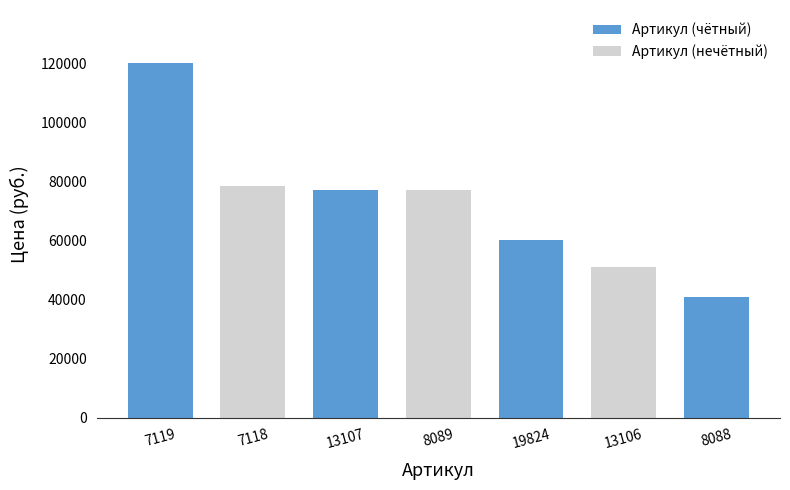

Reading left to right, what are all the values shown in this chart?

7119=120000	7118=78500	13107=77000	8089=77000	19824=60000	13106=51070	8088=41000